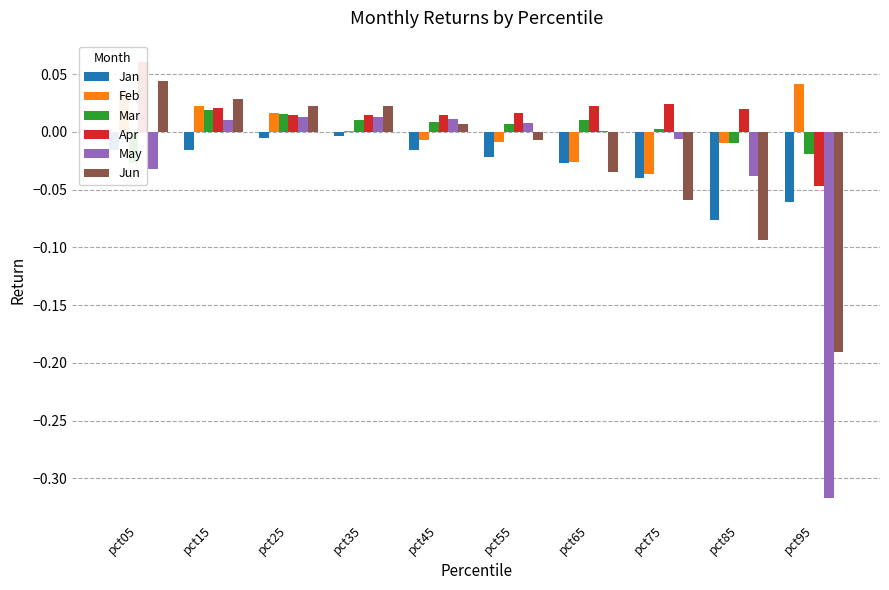

Rank the series by their maximum value, from highest to lowest.

Apr, Jun, Feb, Mar, May, Jan